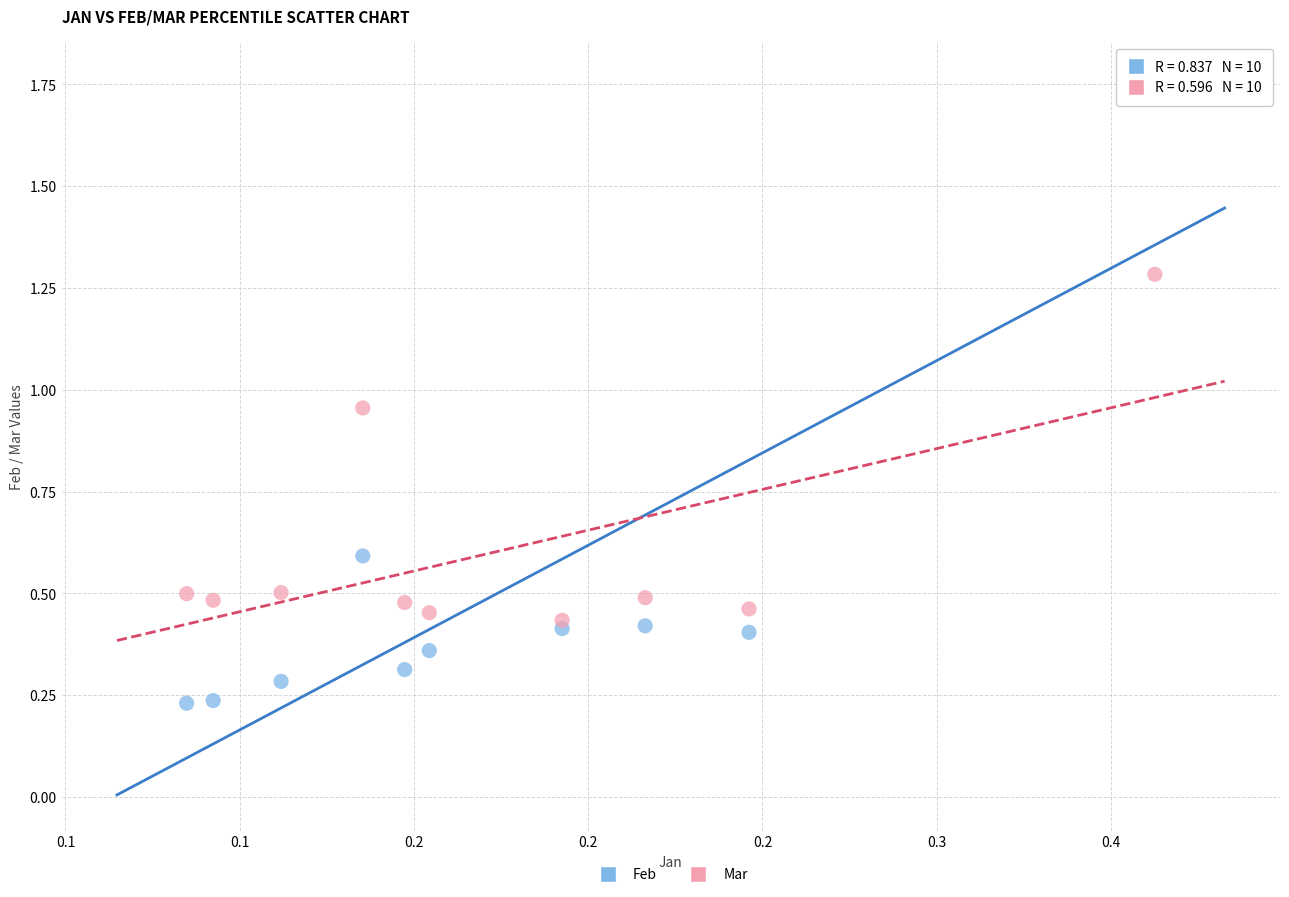

Which series has the widest spread of Y values?

Feb